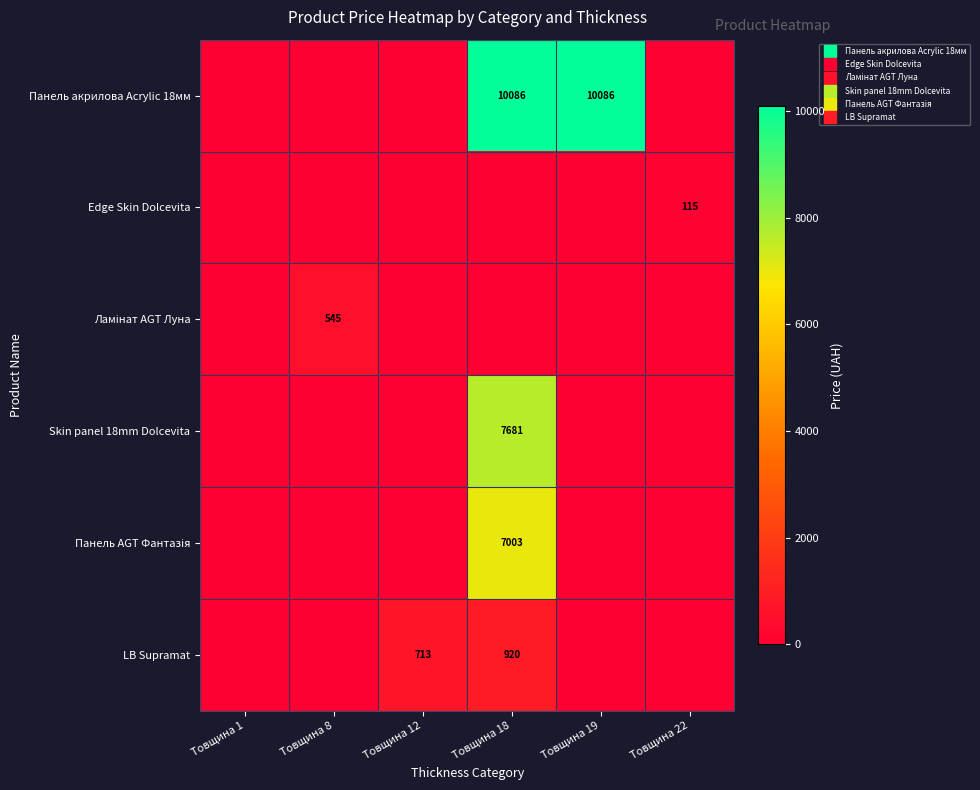

Rank the categories by Ламінат AGT Луна value from lowest to highest.

Товщина 1, Товщина 12, Товщина 18, Товщина 19, Товщина 22, Товщина 8